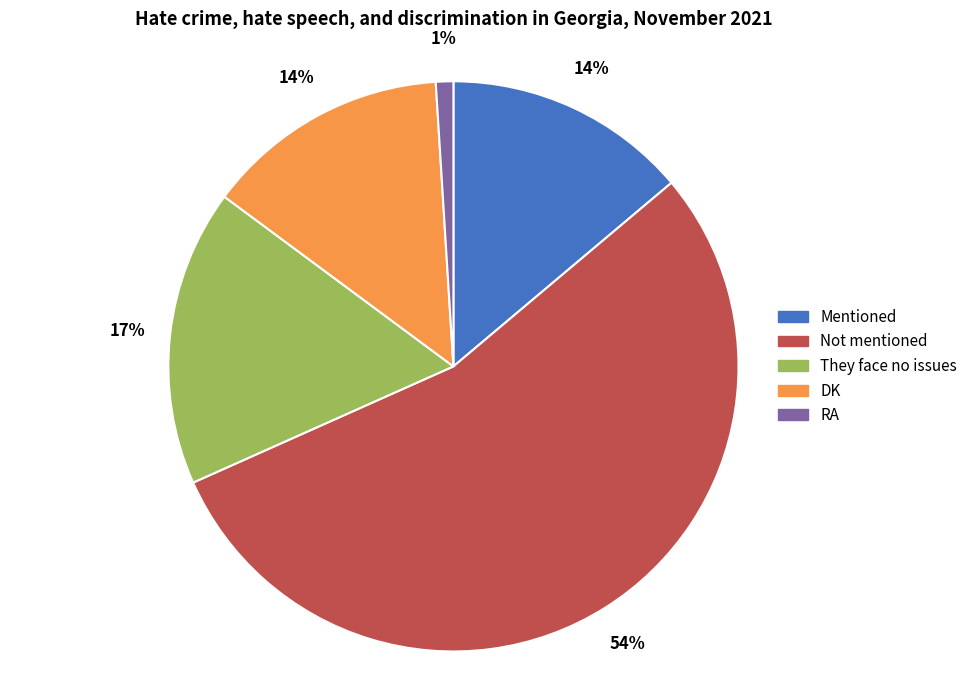

Is it true that DK is 14% of the pie?

True